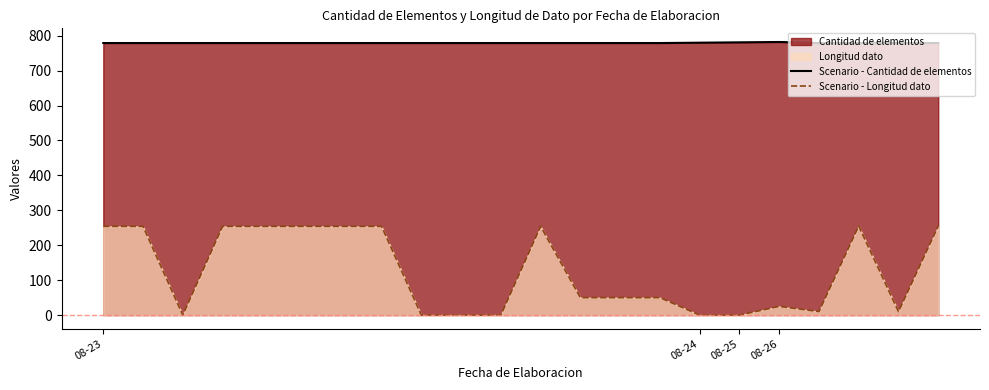

Rank the series at 08-26 from highest to lowest value.

Scenario - Cantidad de elementos, Scenario - Longitud dato